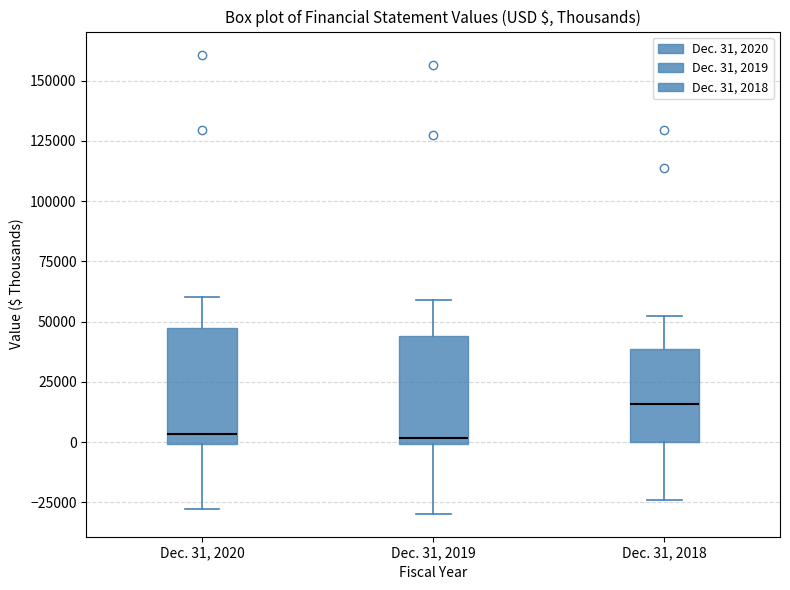

Where does the upper whisker of the box for Dec. 31, 2019 end on the y-axis? The values are not printed on the chart, so give them approximately, as read against the axis.

60000